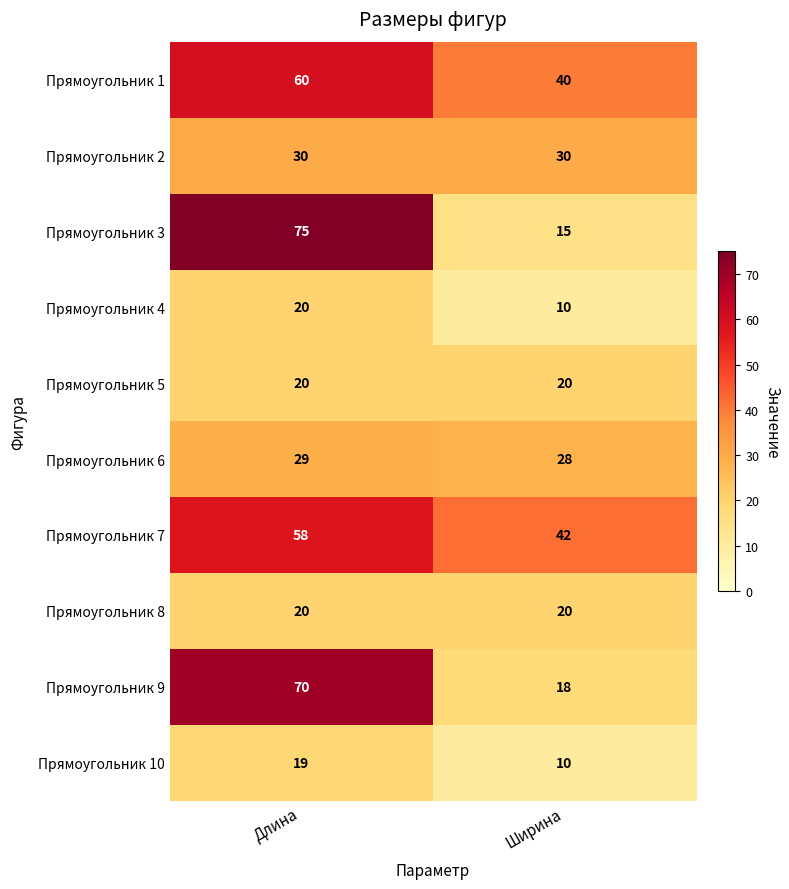

Reading left to right, what are all the values shown in this chart?

Прямоугольник 1: 60	40
Прямоугольник 2: 30	30
Прямоугольник 3: 75	15
Прямоугольник 4: 20	10
Прямоугольник 5: 20	20
Прямоугольник 6: 29	28
Прямоугольник 7: 58	42
Прямоугольник 8: 20	20
Прямоугольник 9: 70	18
Прямоугольник 10: 19	10